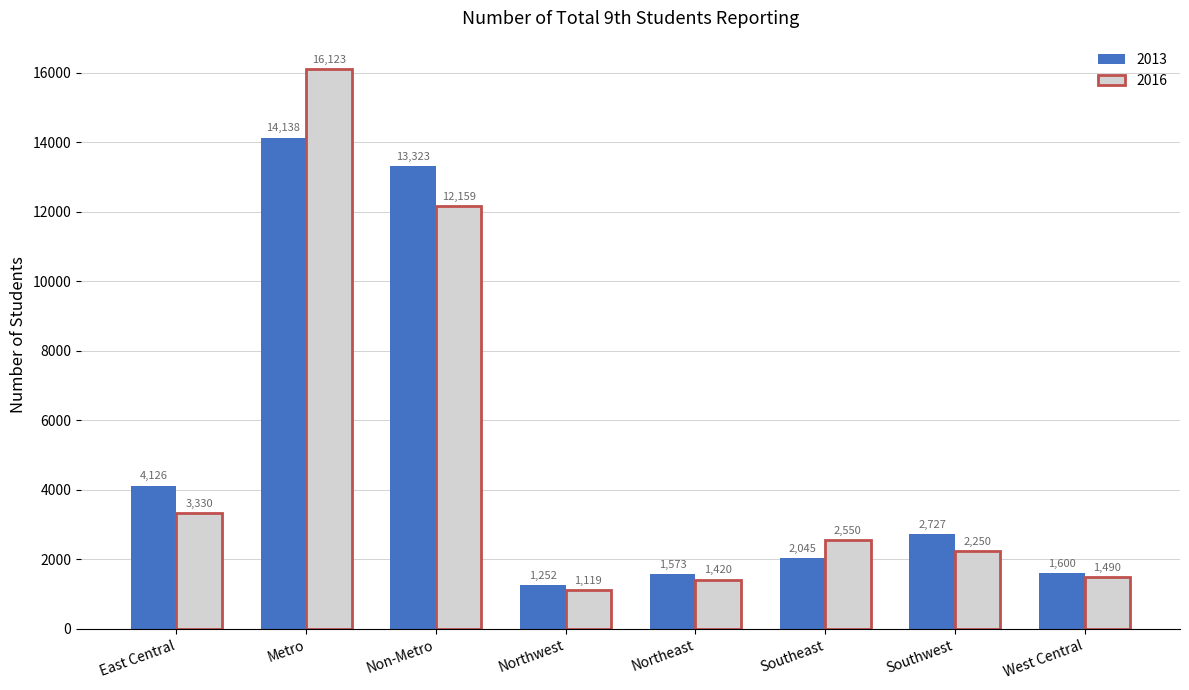

List the labels in order of 2013 value, largest first.

Metro, Non-Metro, East Central, Southwest, Southeast, West Central, Northeast, Northwest